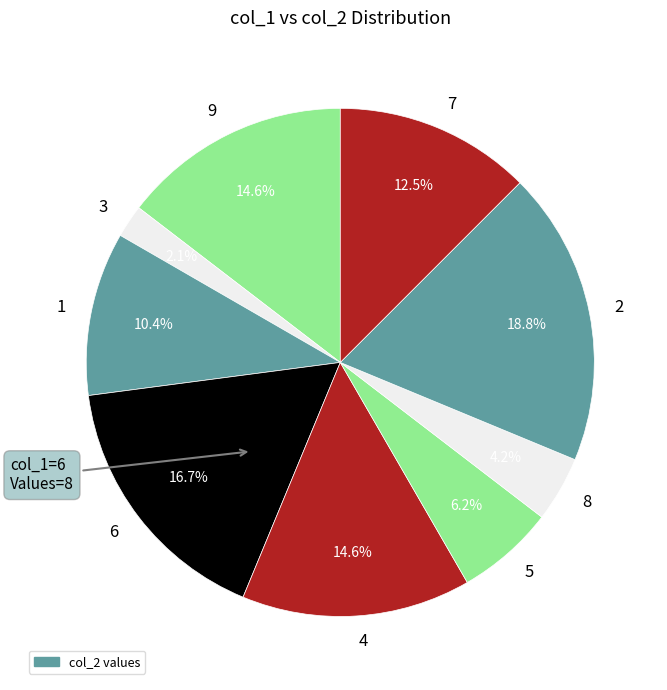

To the nearest percent, what is the average slice percentage?

11%